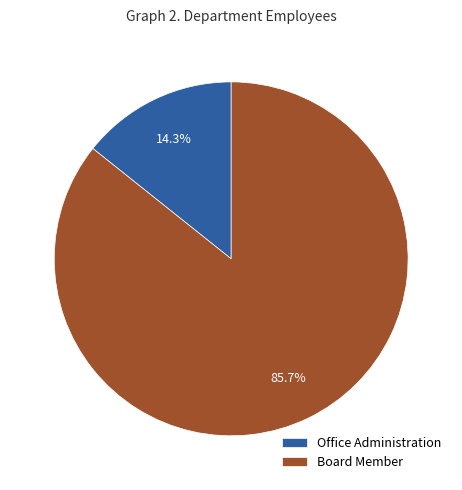

Count the number of slices in the pie.

2